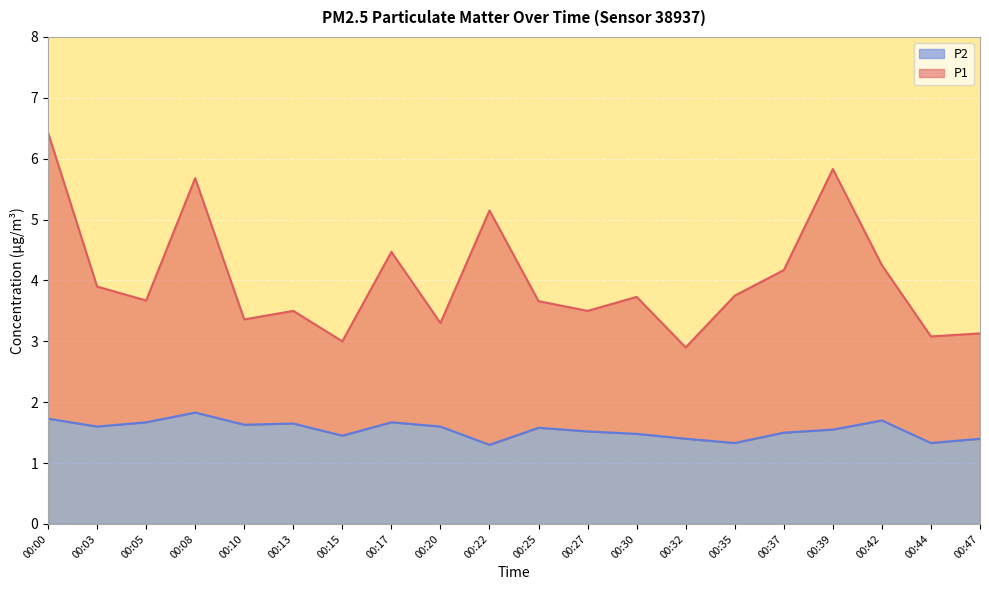

What are all the series names shown in the legend?

P2, P1